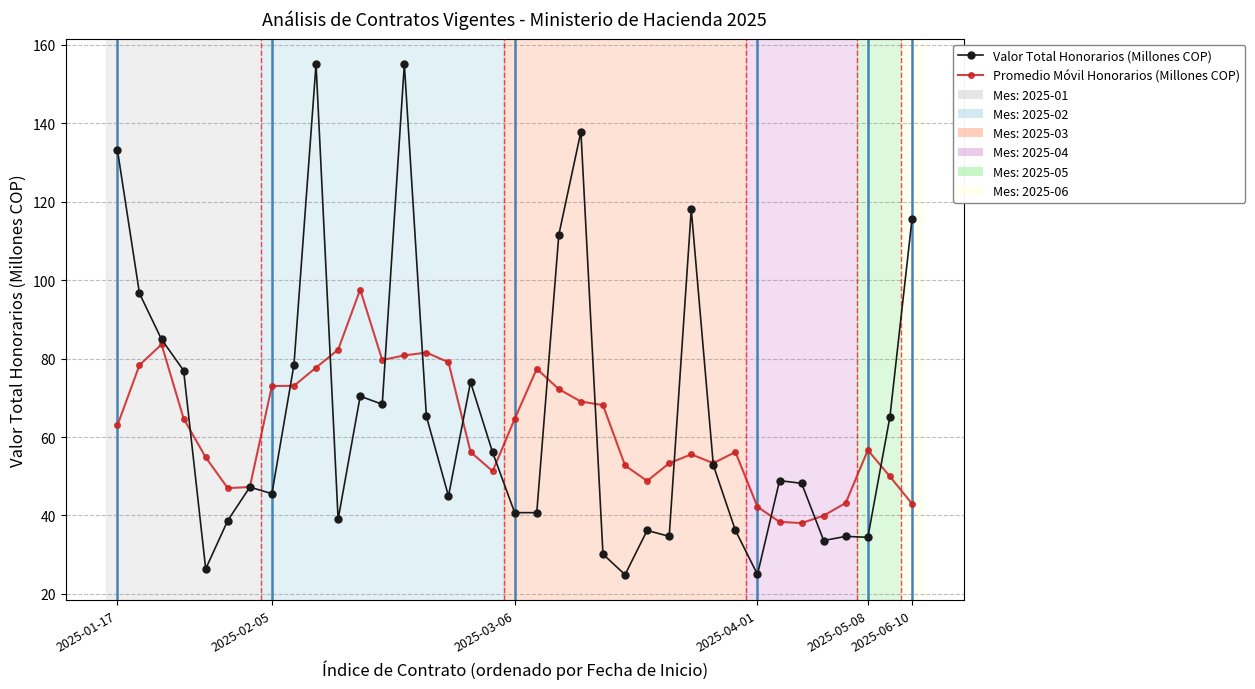

Which series has the widest spread of values?

Valor Total Honorarios (Millones COP)